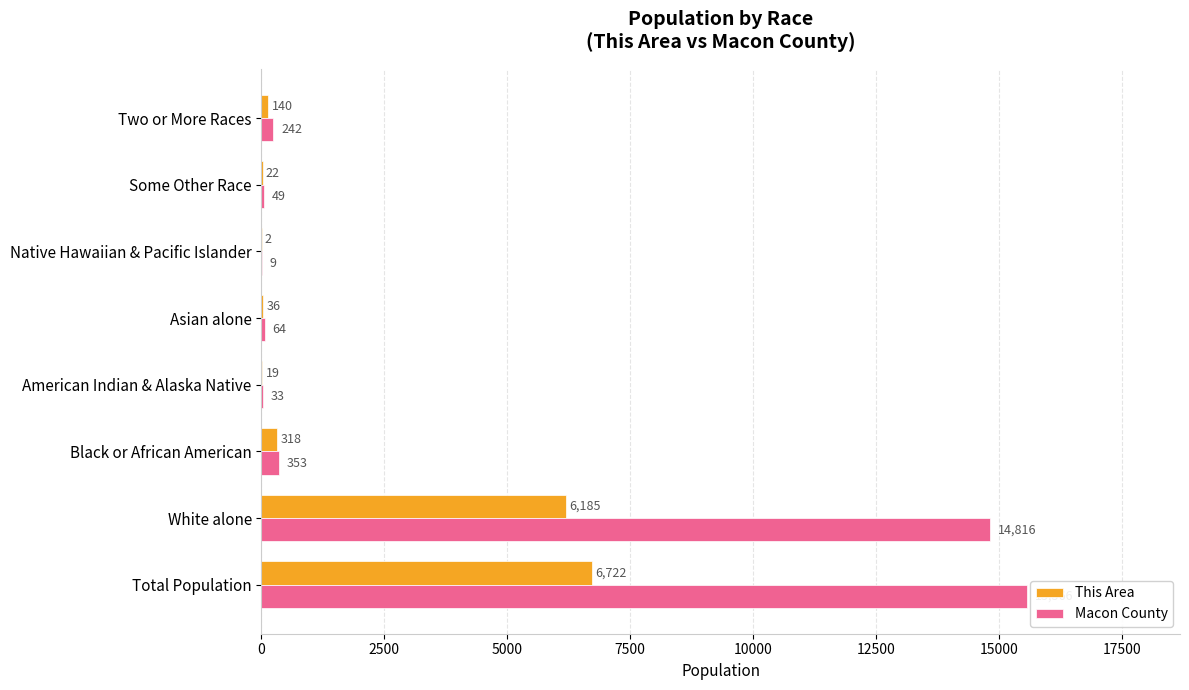

What is the sum of the Macon County values at Two or More Races and Native Hawaiian & Pacific Islander?

251